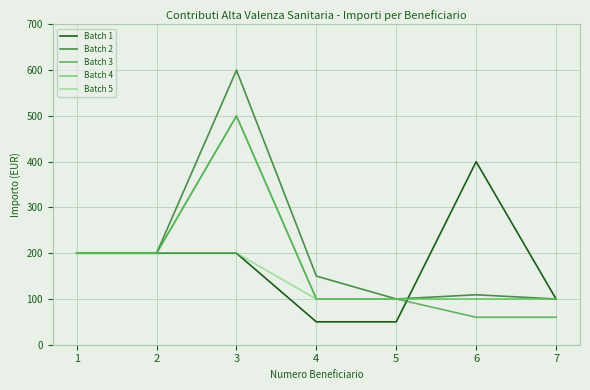

Which series has the largest range (max minus min)?

Batch 2